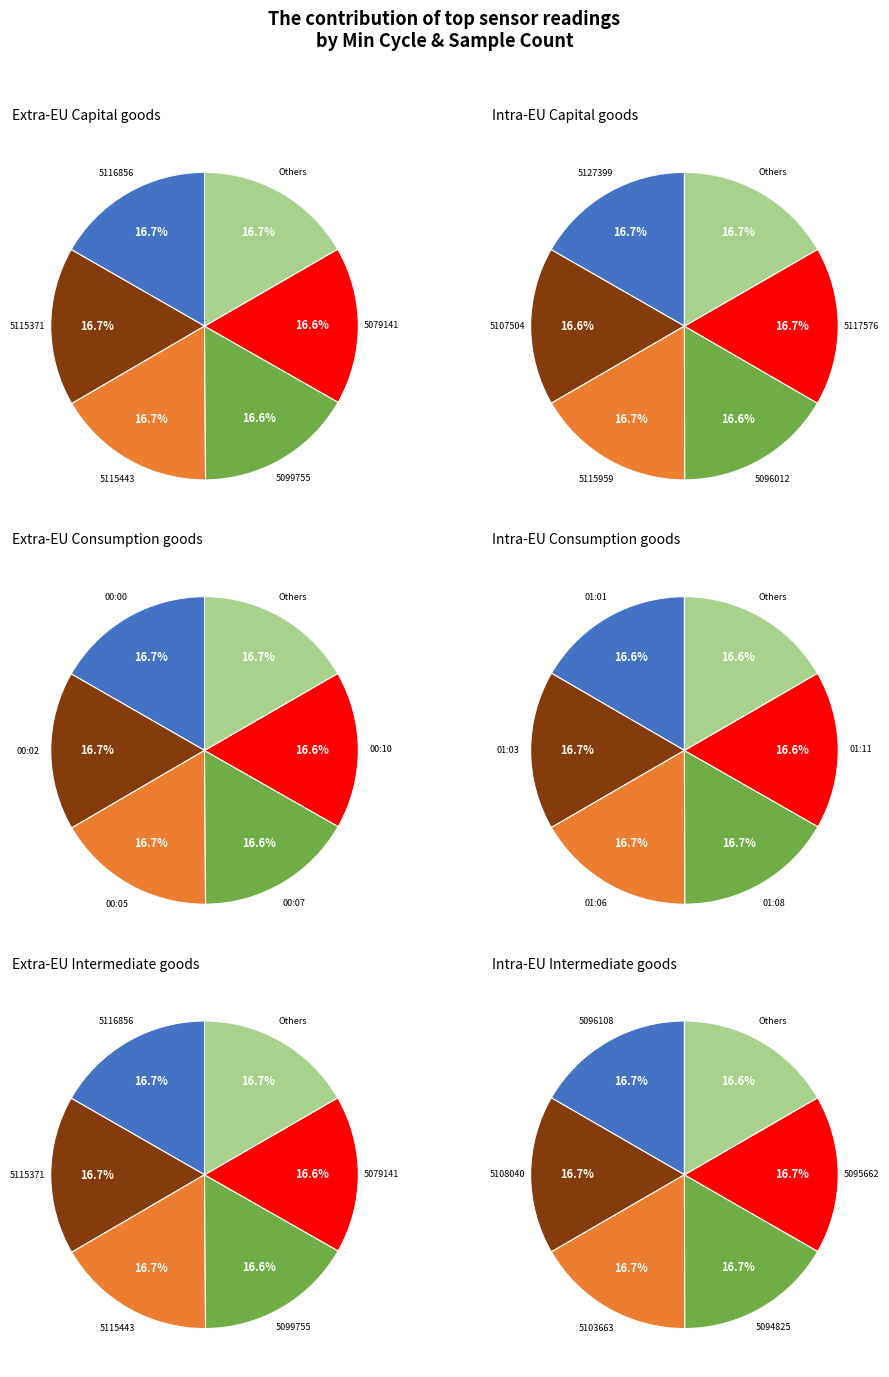

Is it true that 01:01 is 17% of the pie?

True